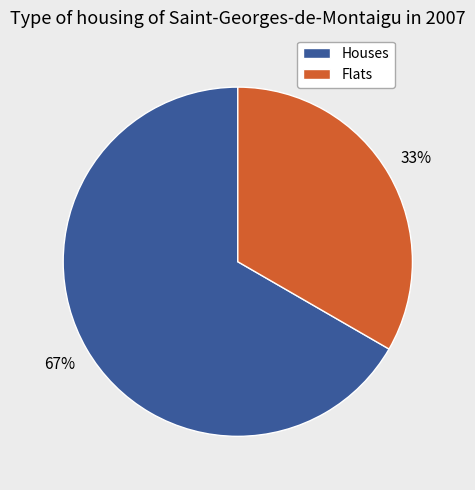

Is there a majority slice in this chart?

Yes